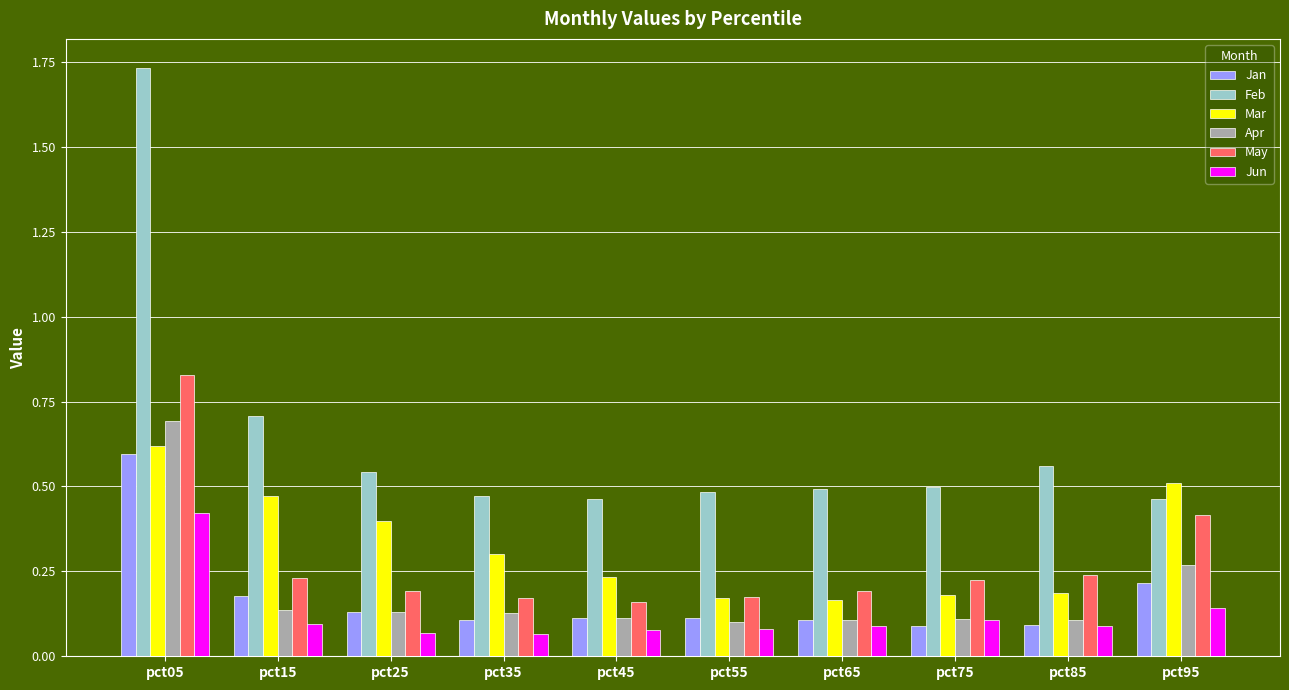

Count the May values in the range 0 to 1.

10